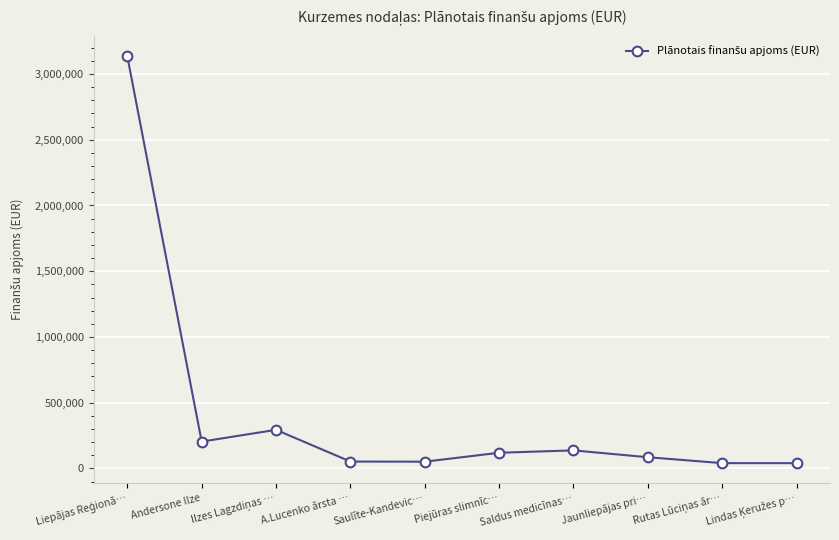

What is the value of the 9th point from the left?

40698